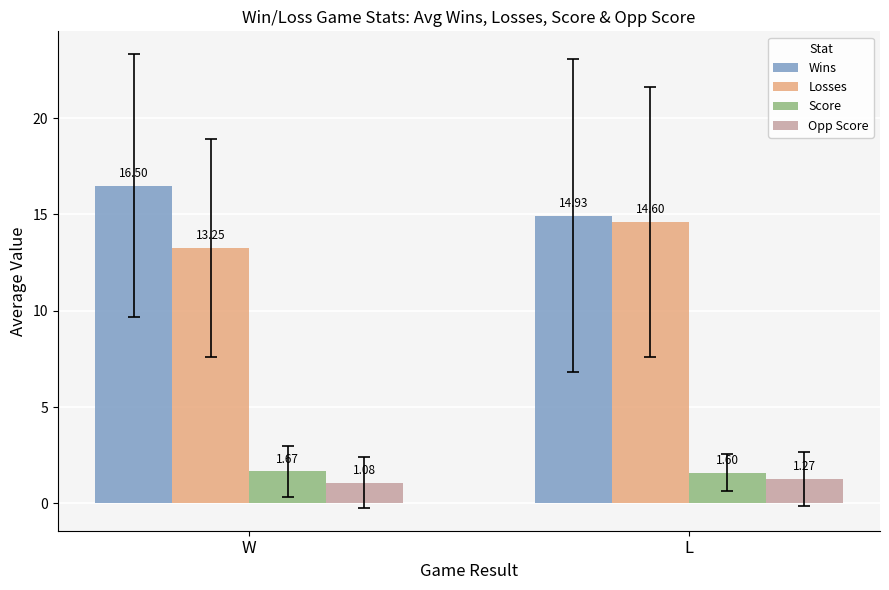

What position from the left is L?

2